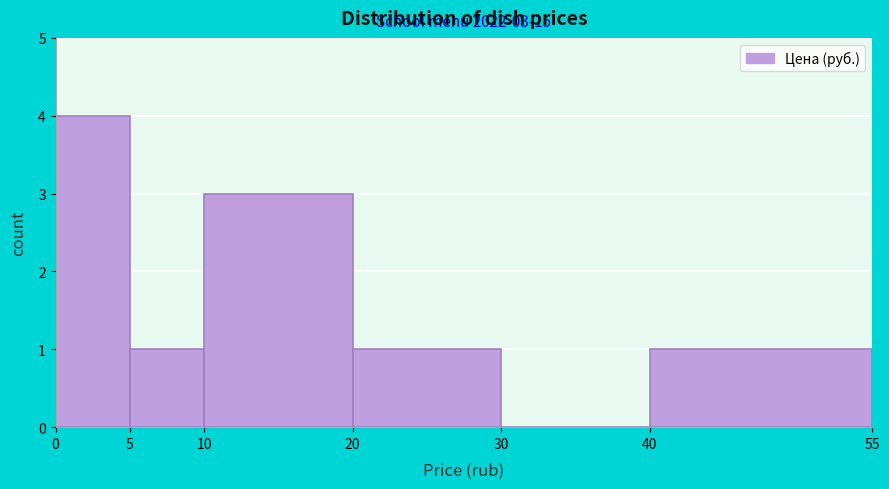

Which range on the x-axis has the tallest bar?

0 to 5